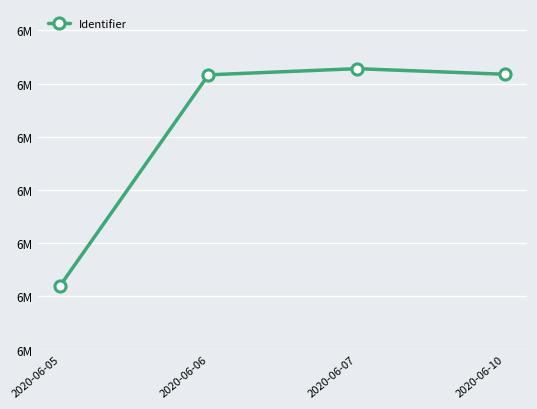

Which label corresponds to the smallest value in the chart?

2020-06-05